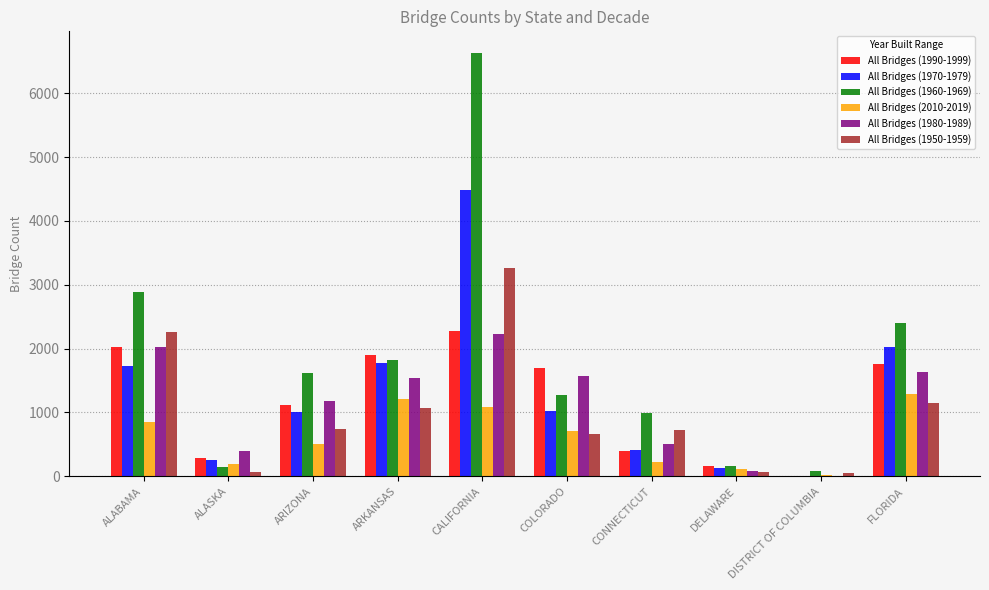

Read the All Bridges (1950-1959) value at COLORADO.

664